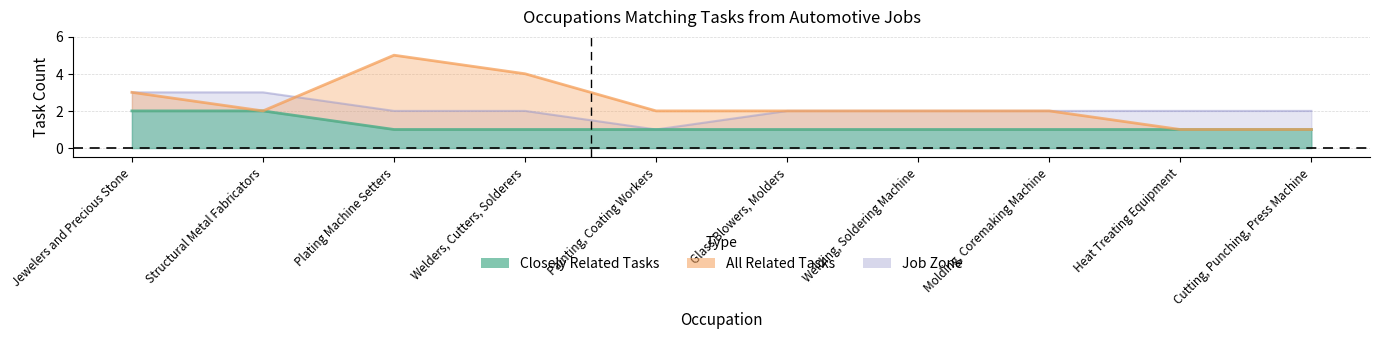

True or false: job_zone and closely_related intersect in this chart.

False